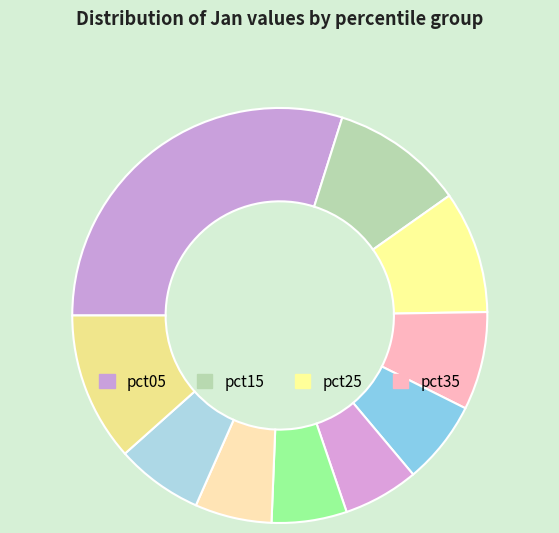

How many slices are in this pie chart?

10